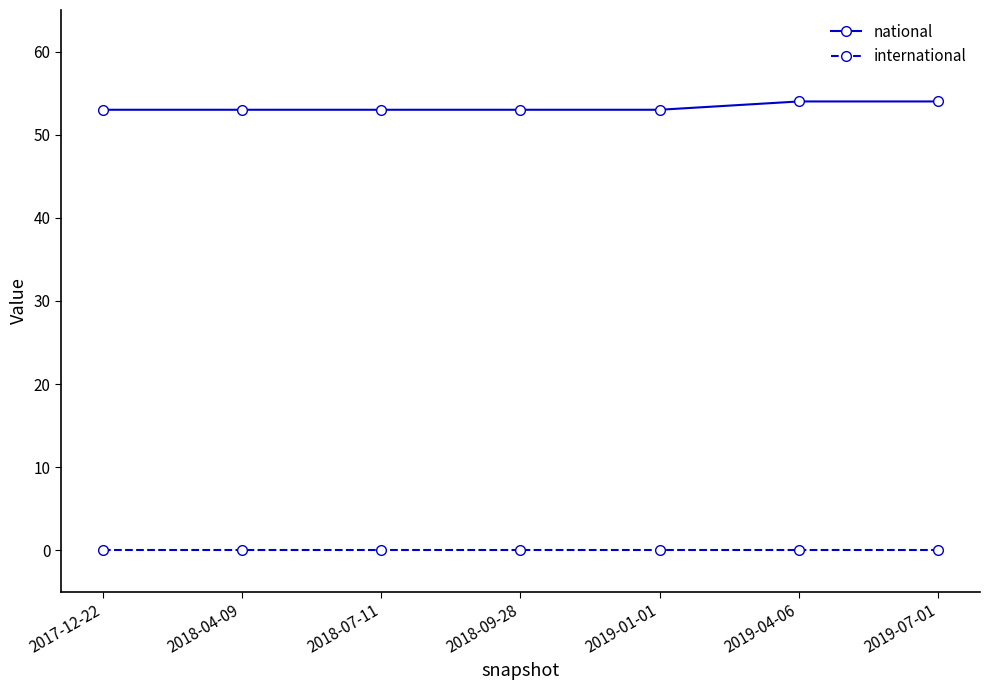

The international series shows 0 at 2018-09-28. True or false?

True